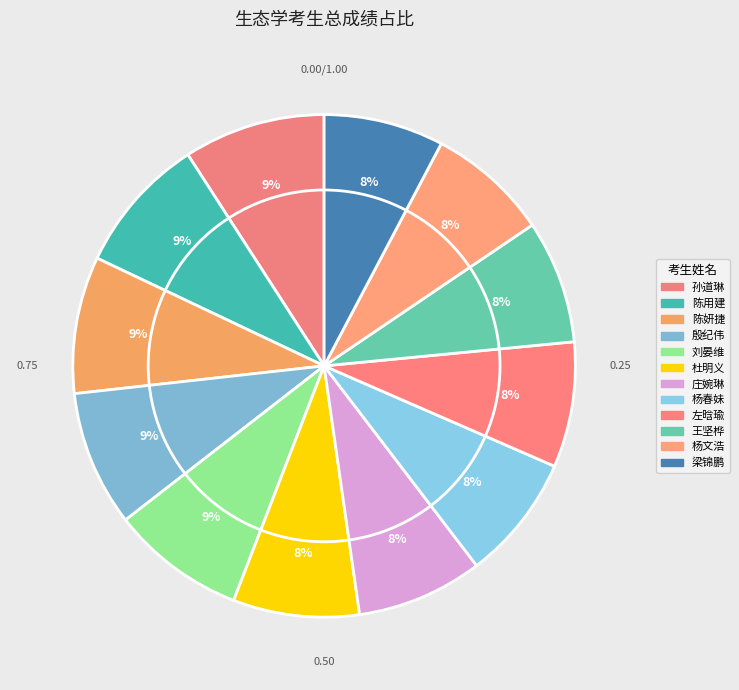

Is there any slice that represents more than half of the pie?

No